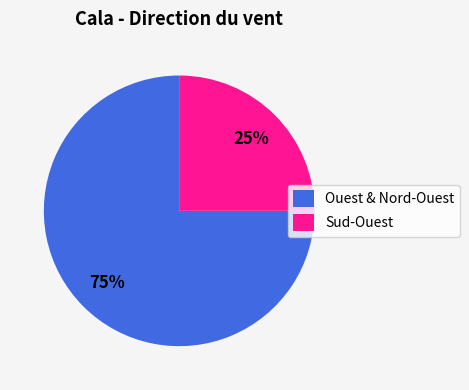

Is the sum of Sud-Ouest and Ouest greater than half?

Yes